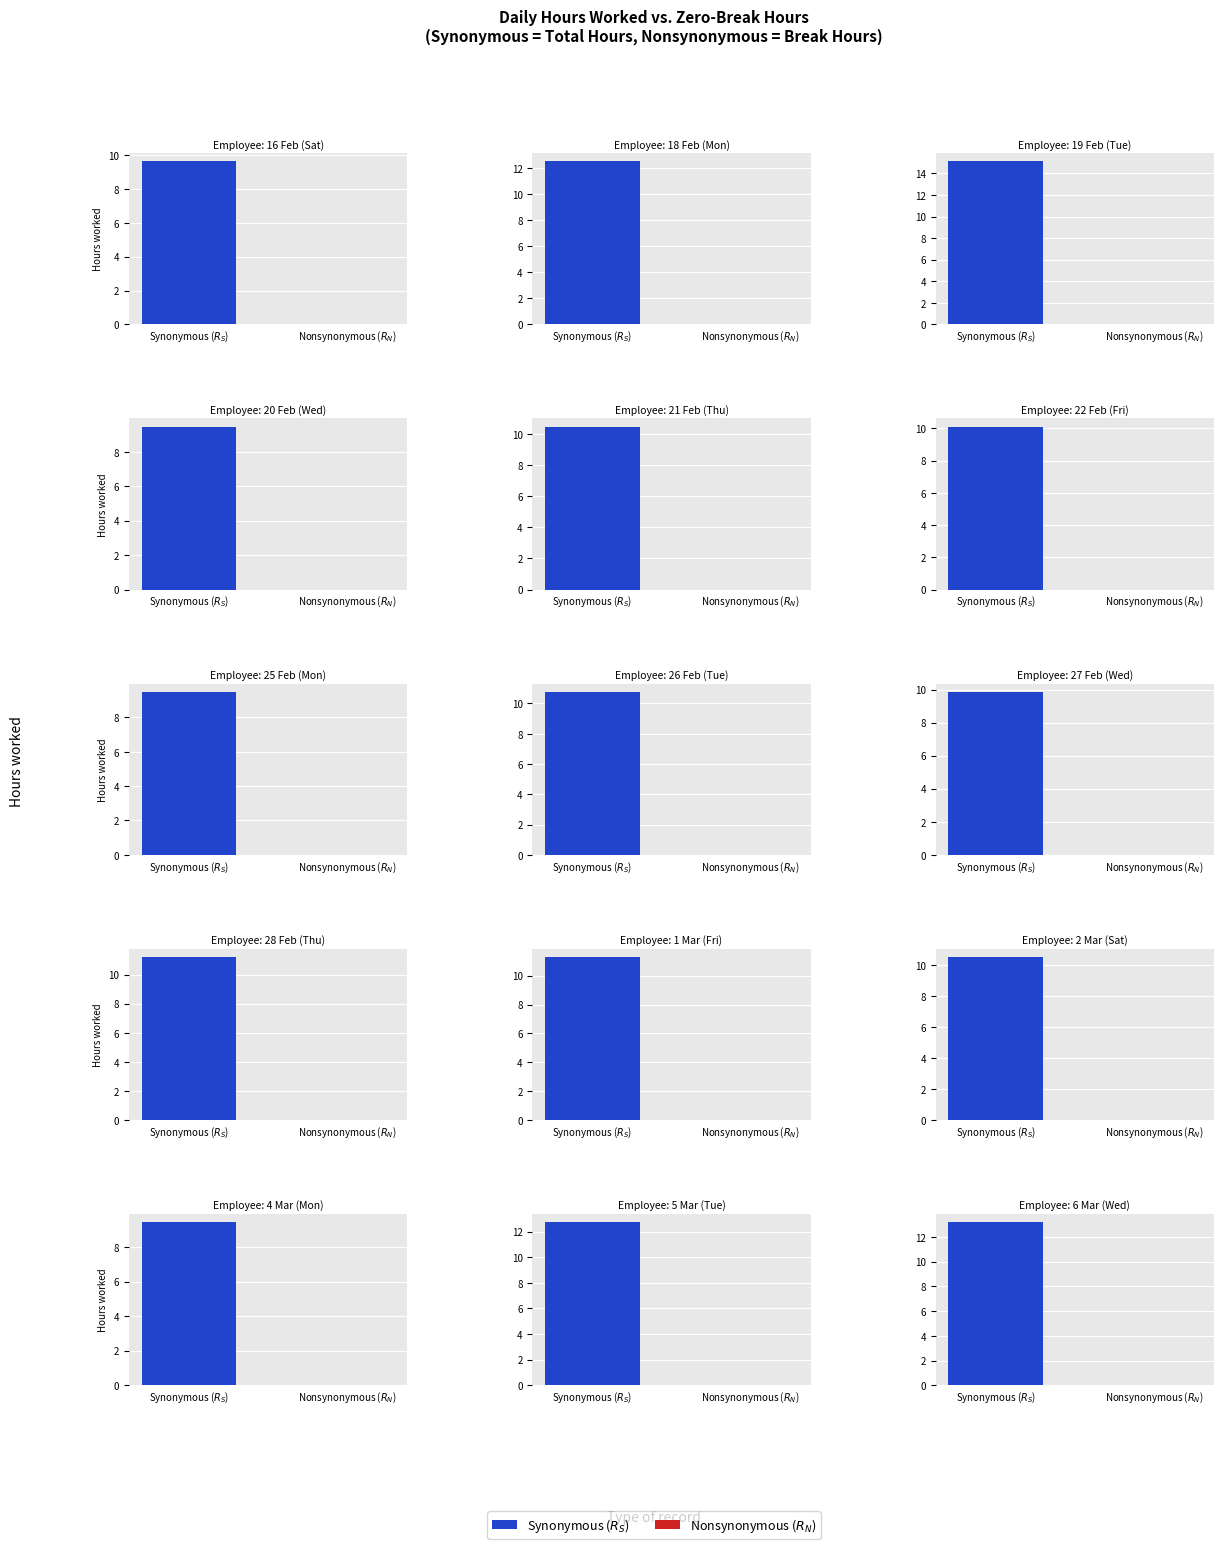

What is the sum of the Synonymous (Rs) values at 13 and 1?

25.2